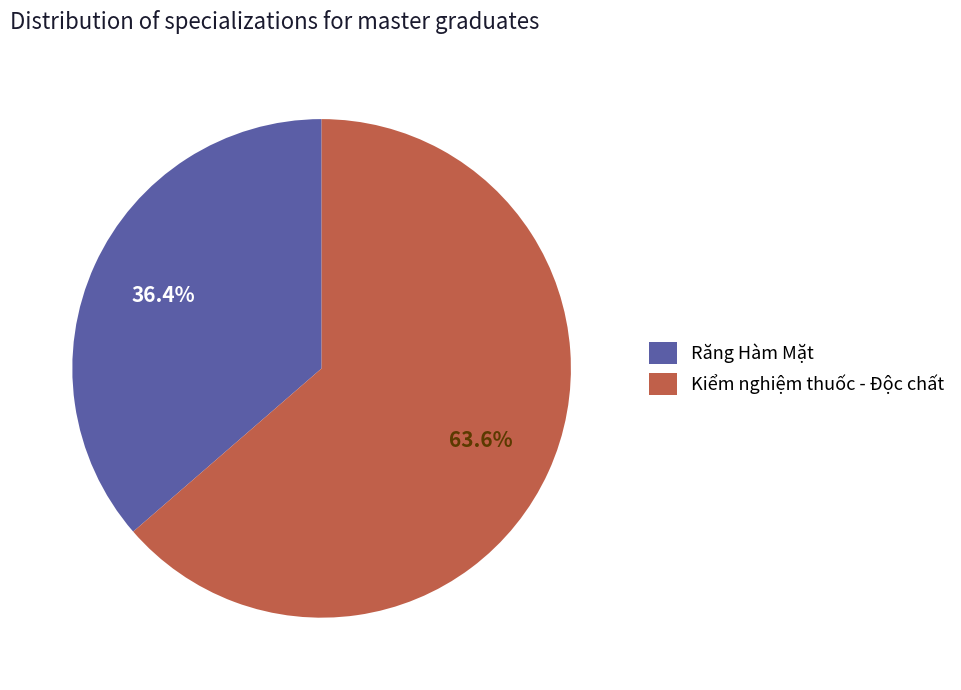

To the nearest percent, what is the difference between the largest and smallest slice percentages?

27%